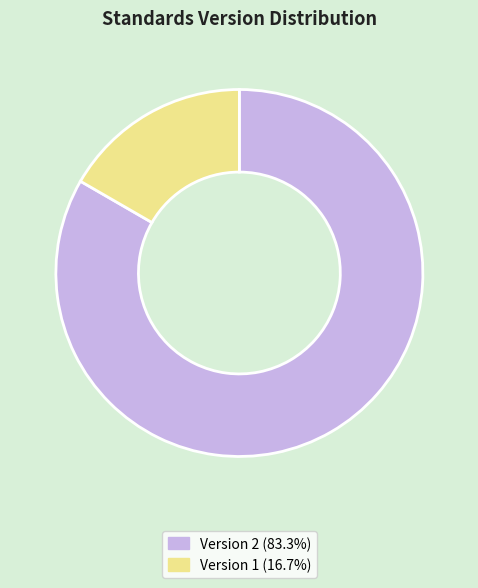

Is the sum of Version 1 (16.7%) and Version 2 (83.3%) greater than half?

Yes